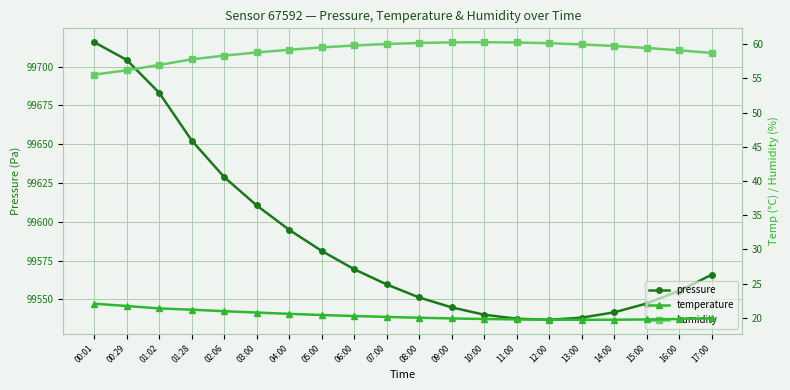

True or false: temperature has a value of 29.1 at 10:00.

False